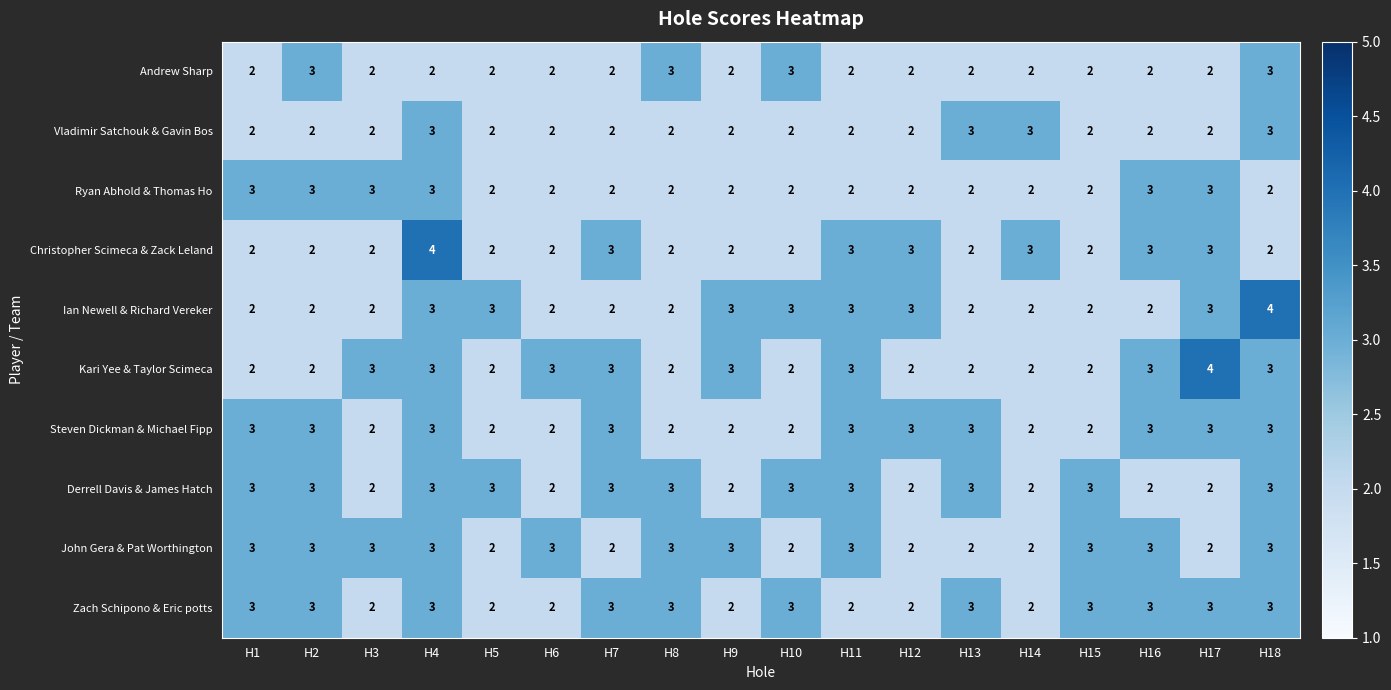

True or false: Andrew Sharp has a value of 2 at H6.

True